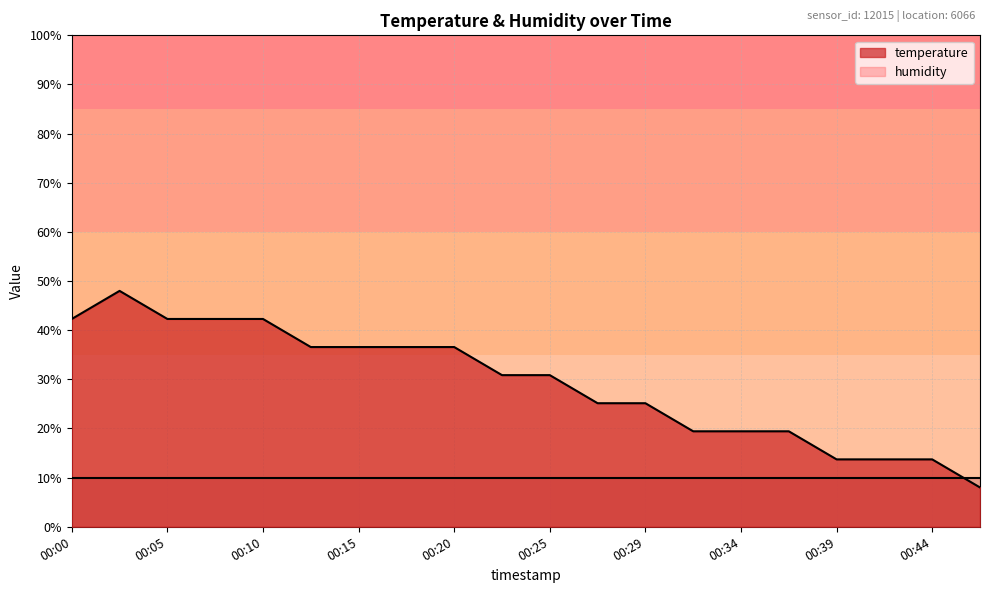

What is the value of the 20th point from the left?

8.0